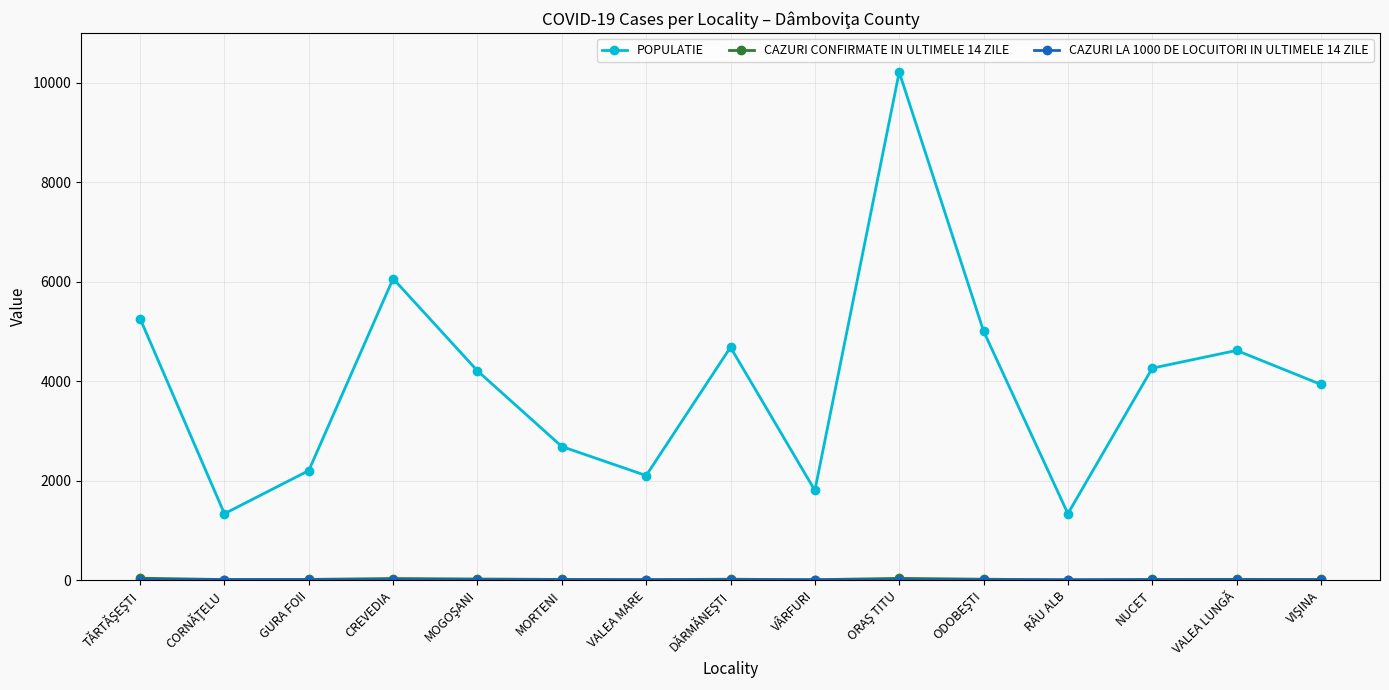

True or false: POPULATIE has a value of 1001.6 at MORTENI.

False